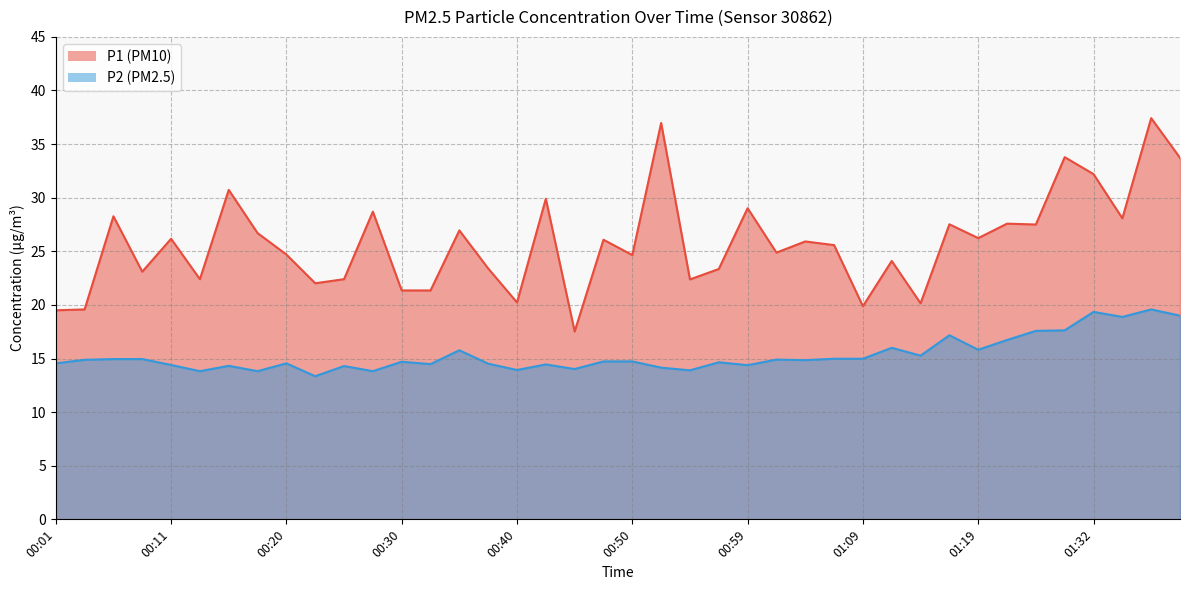

Where does the P2 series first go above 14?

00:01